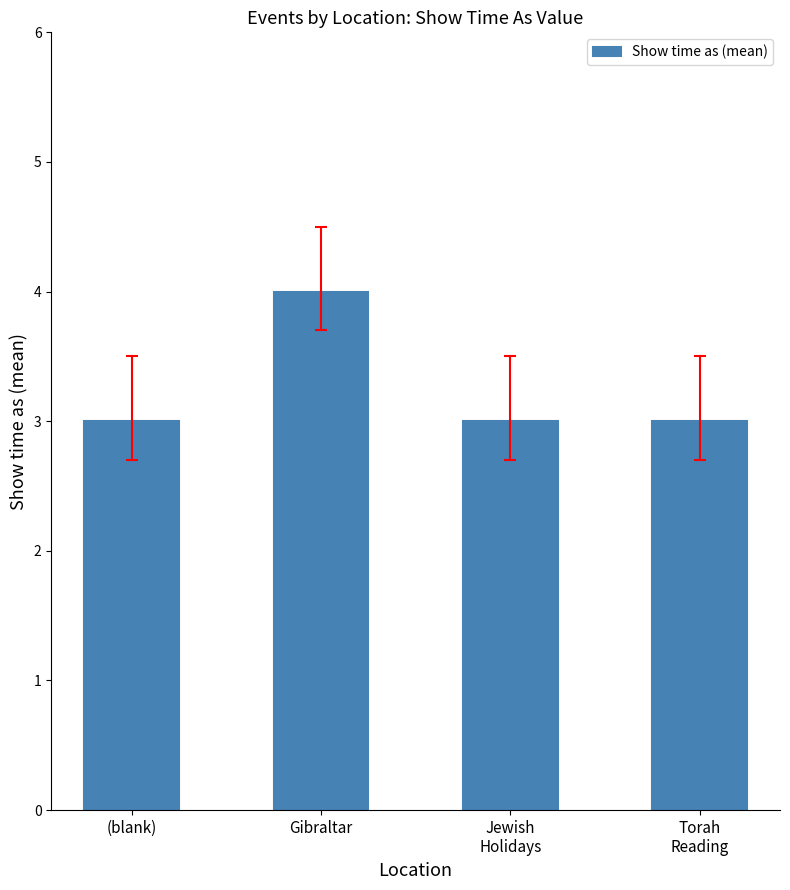

What position from the right is Gibraltar?

3